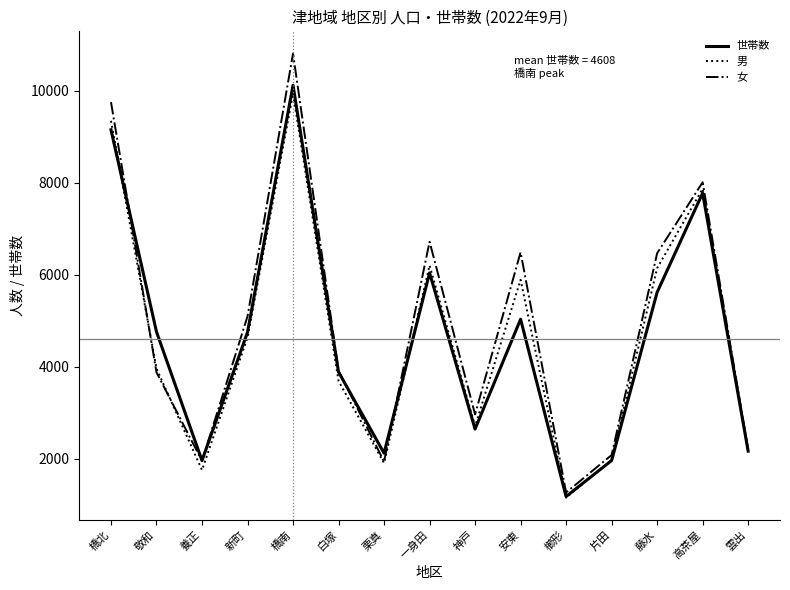

Between 橋北 and 一身田, which series saw the biggest shift?

男